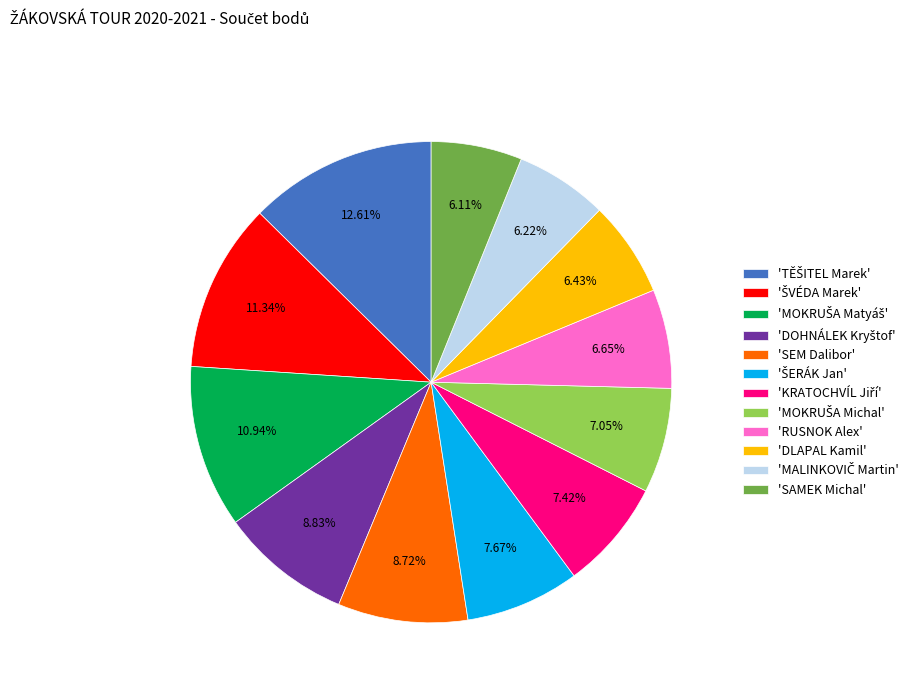

Is 'SEM Dalibor' the majority of the pie?

No